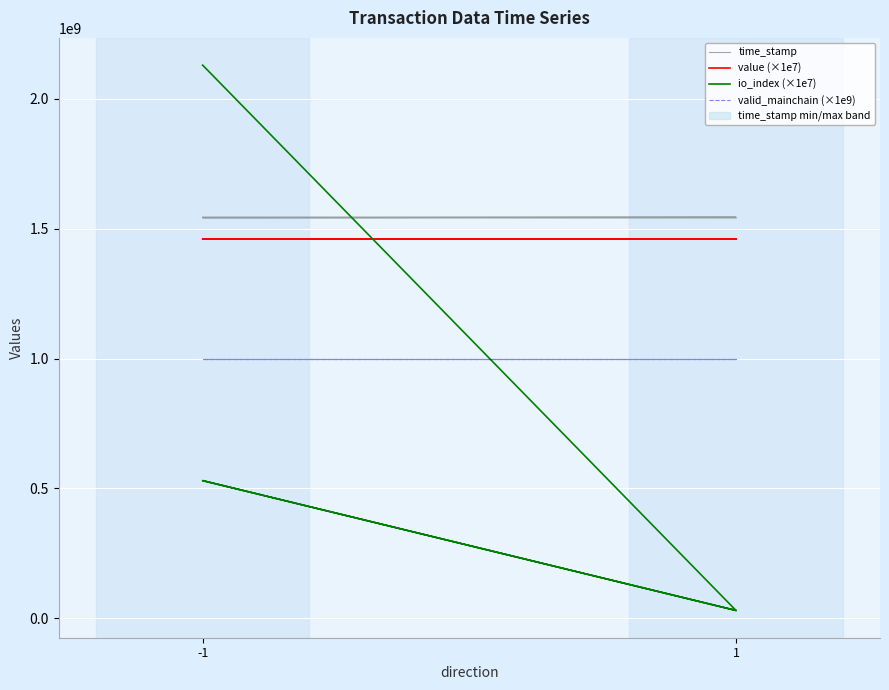

Is the value of valid_mainchain (×1e9) at -1 greater than the value of time_stamp at -1?

No